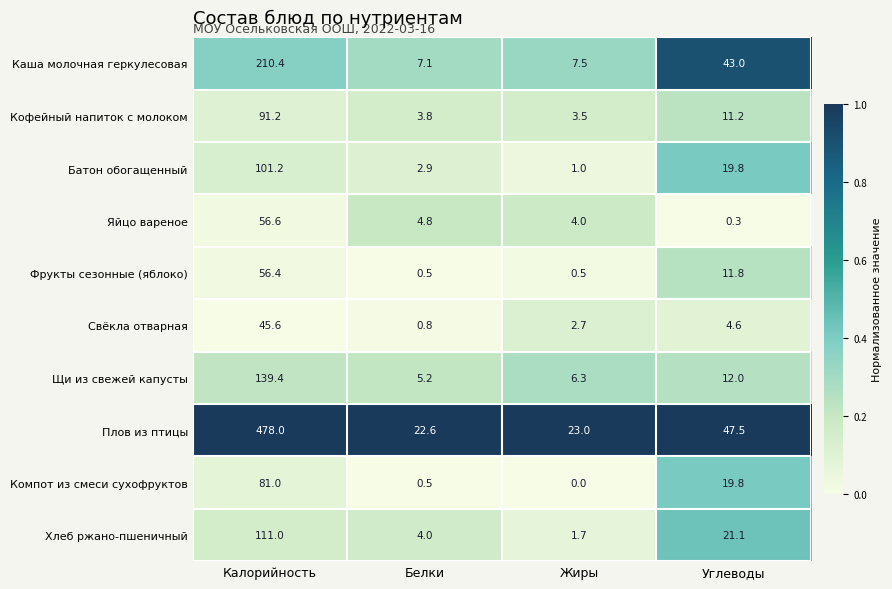

What is the maximum value shown in the chart?

478.0